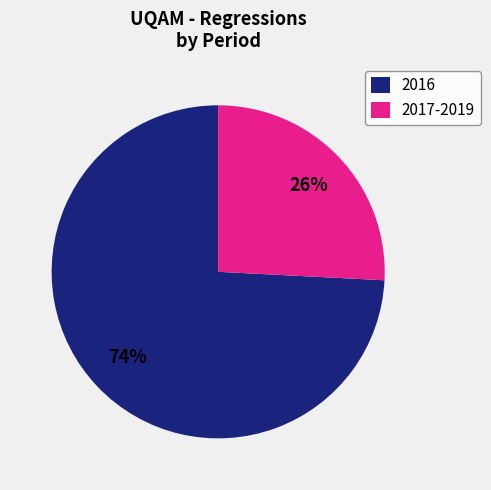

Rank the categories by value from highest to lowest.

2016, 2017-2019